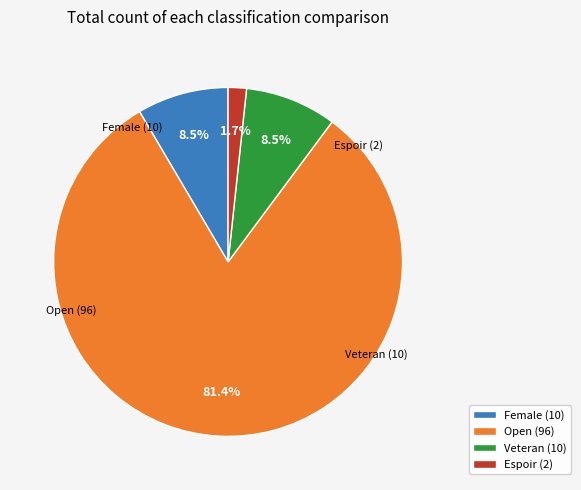

Is Veteran (10) the majority of the pie?

No